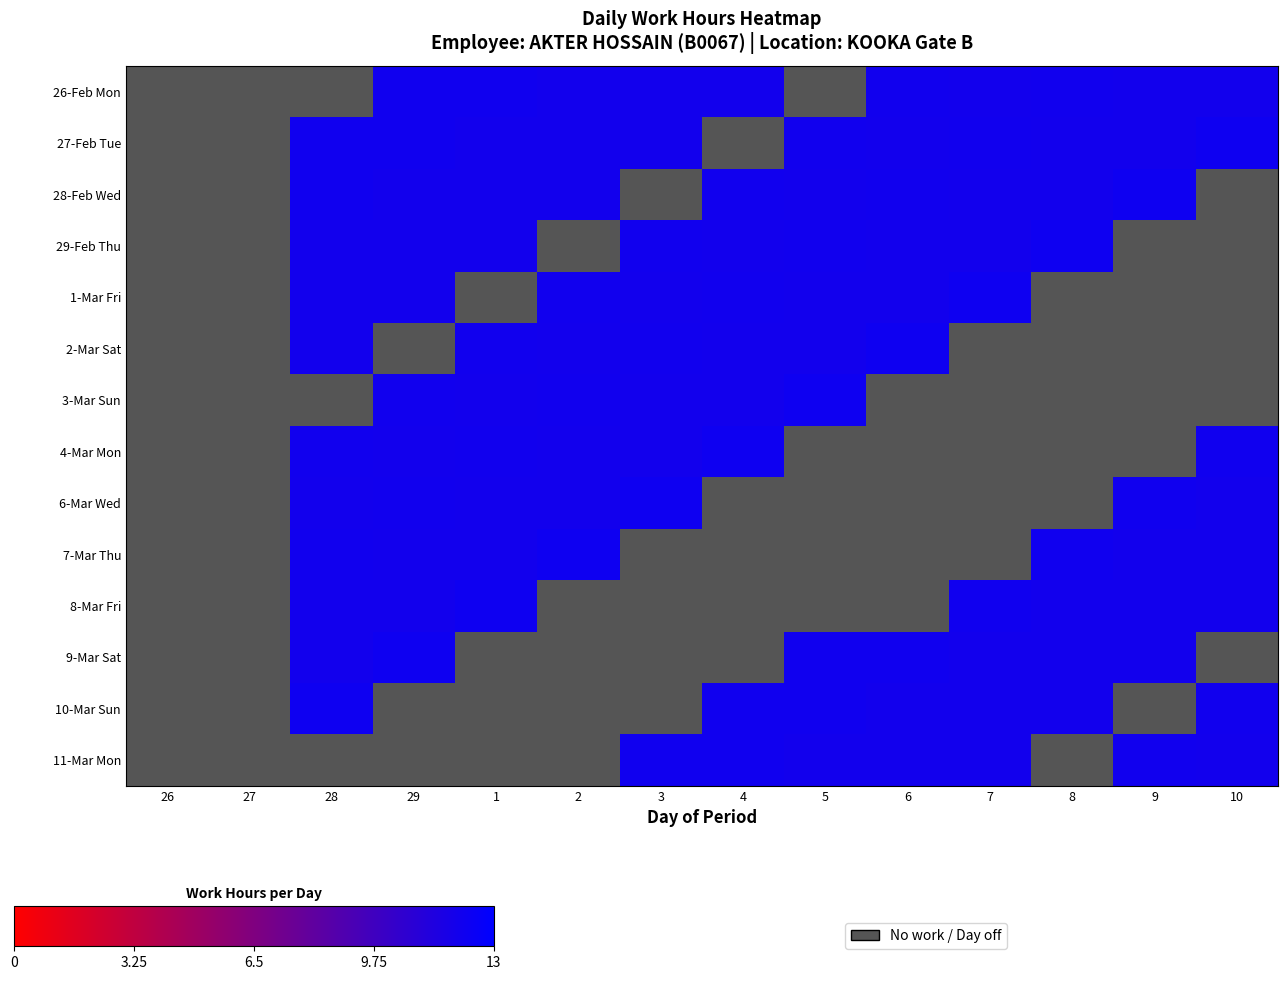

How many positive values does the 9-Mar Sat series have?

7